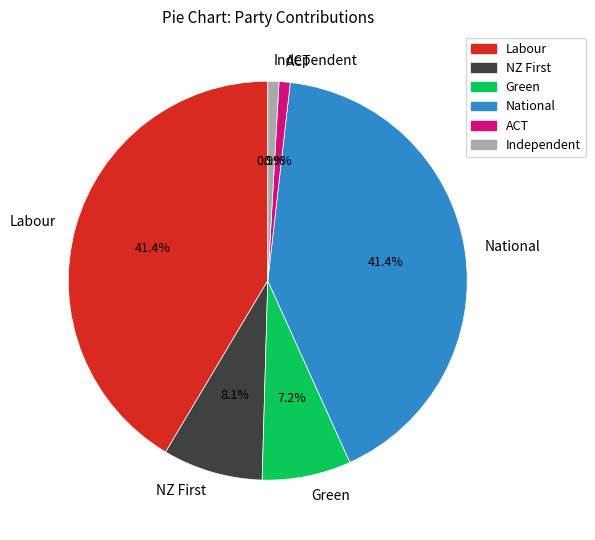

Does Labour account for over 50% of the chart?

No